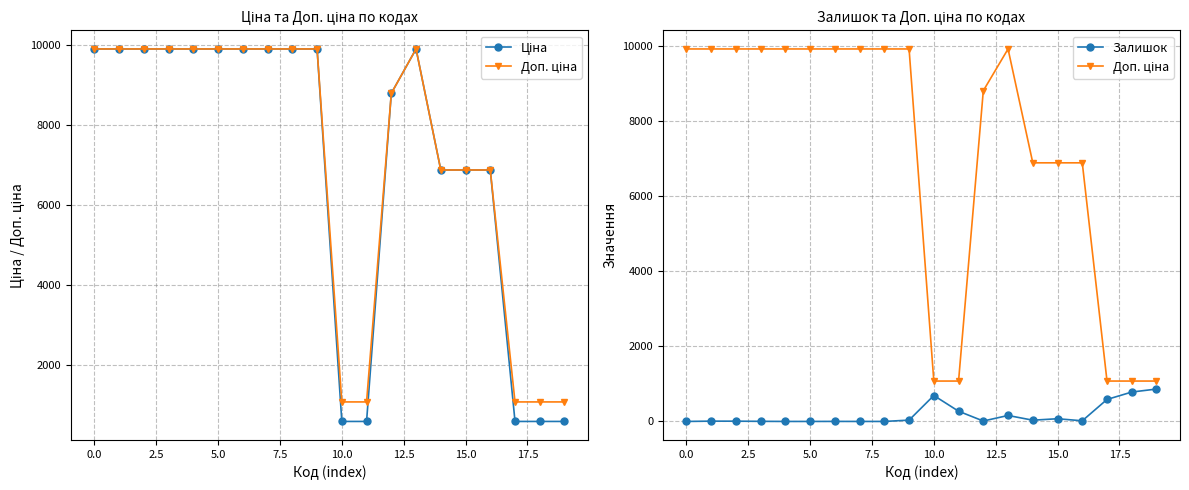

True or false: Доп. ціна and Ціна intersect in this chart.

False